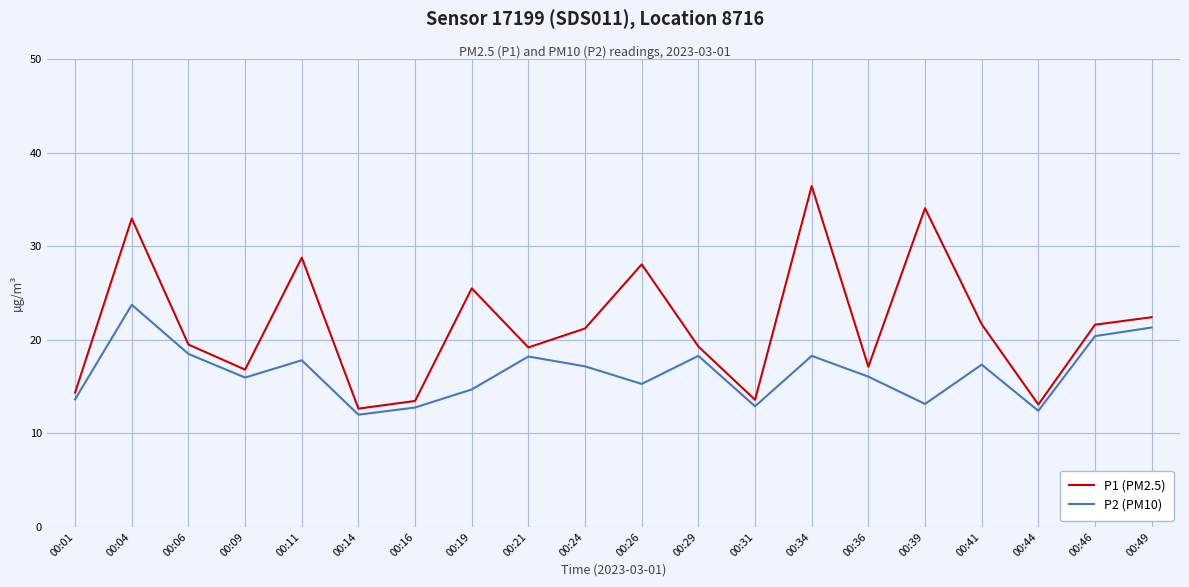

What is the total value across all series at 00:46?

42.0